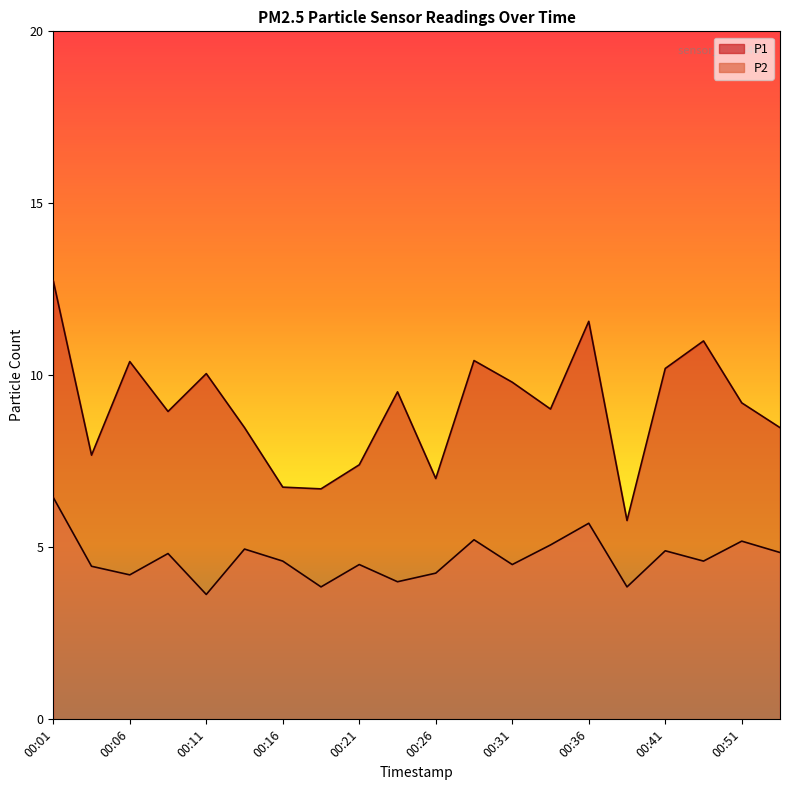

Where does the P2 series first go above 4?

00:01